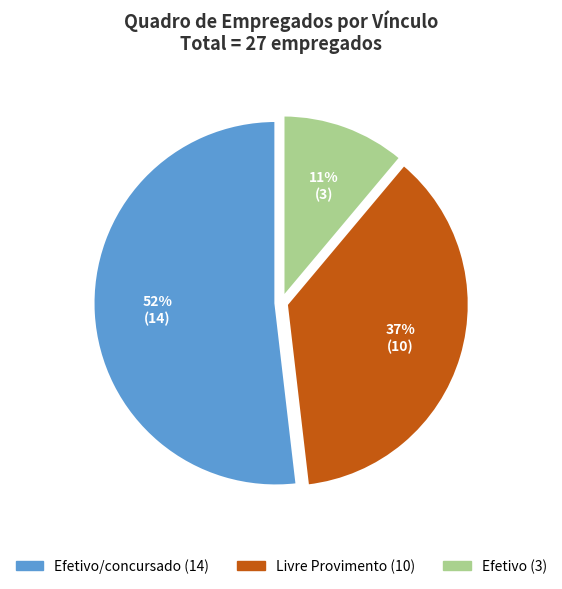

To the nearest percent, what is the difference between the largest and smallest slice percentages?

41%